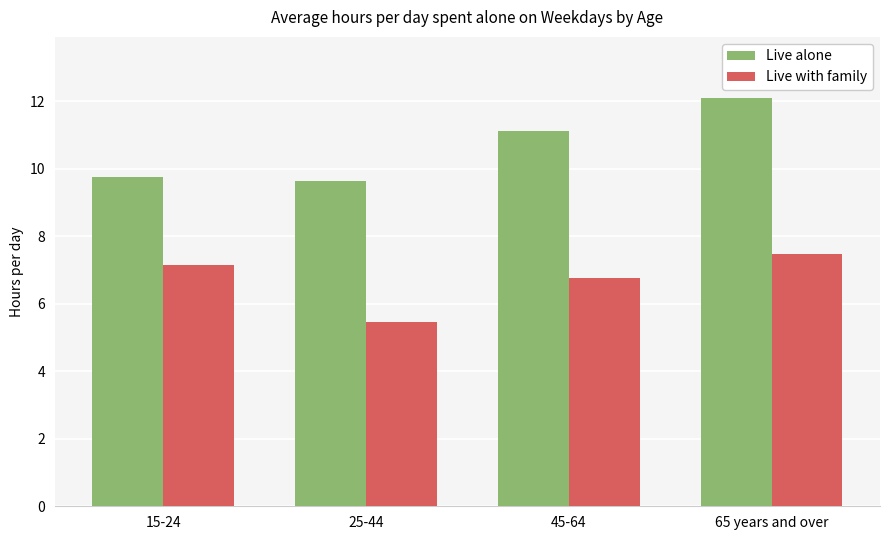

What is the difference between the second highest and minimum values in the Live alone series?

1.5